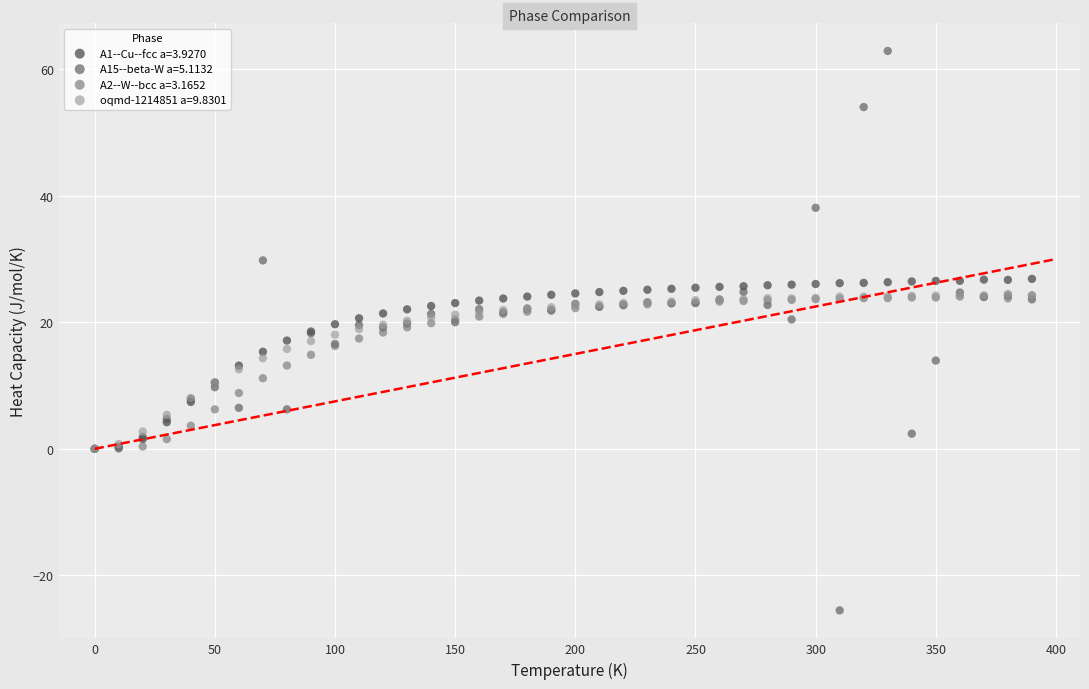

Which series has the widest spread of Y values?

A15--beta-W a=5.1132